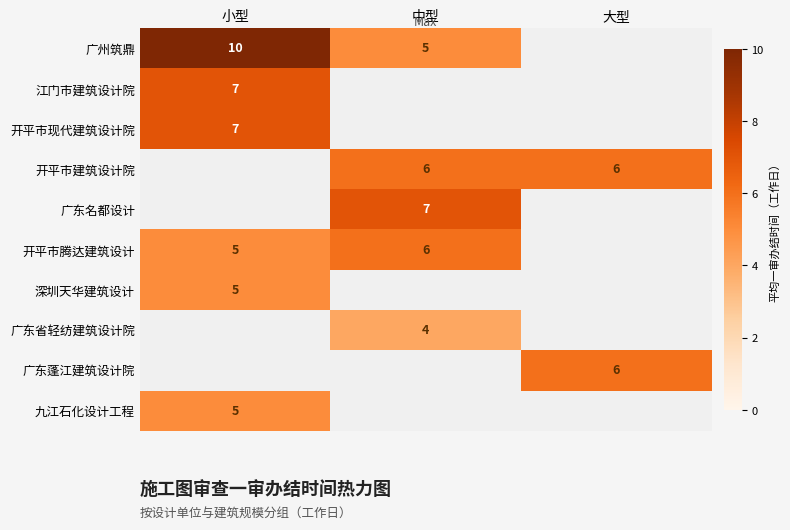

Is the value of 九江石化设计工程 at 小型 greater than the value of 广东名都设计 at 中型?

No